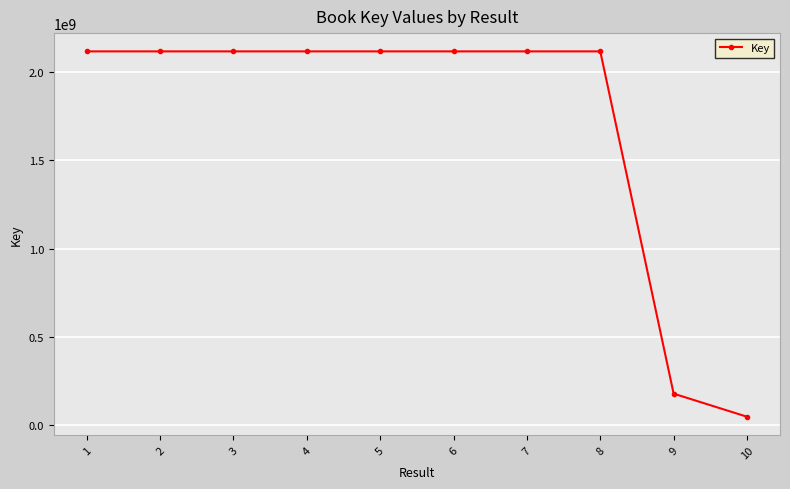

At which label is the value closest to 1082270244?

9